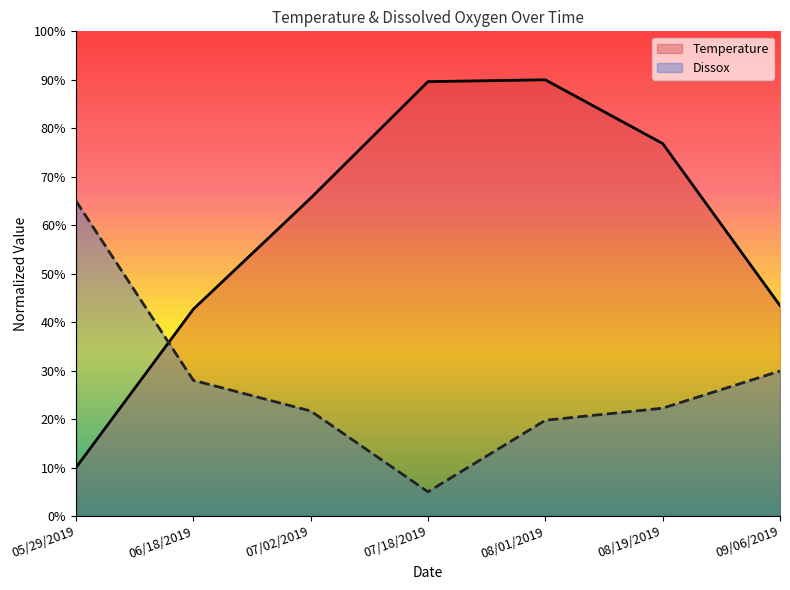

What is the average value of the Temperature series?

59.7